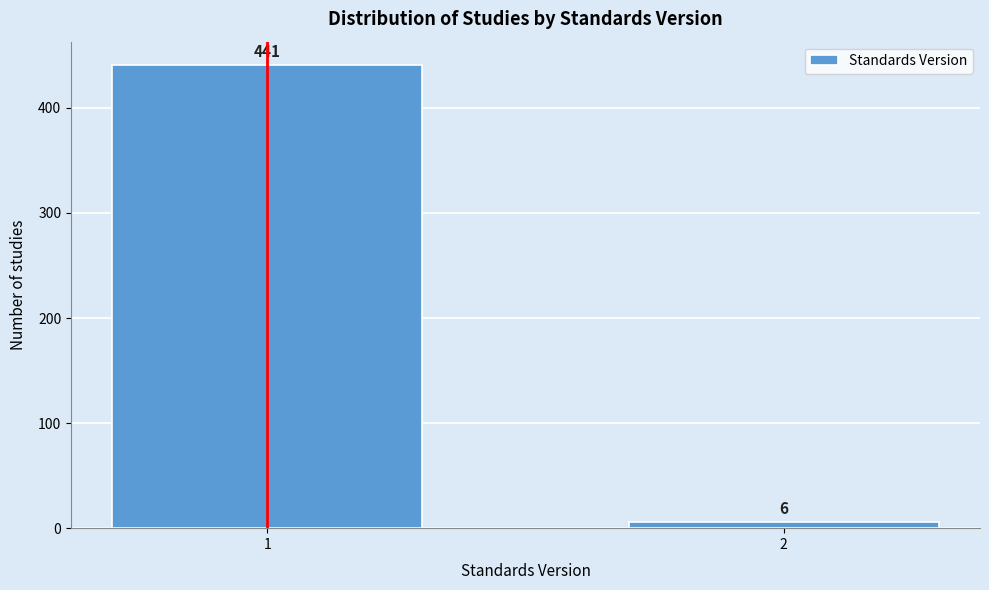

Reading left to right, list all the values displayed in this chart.

441	6